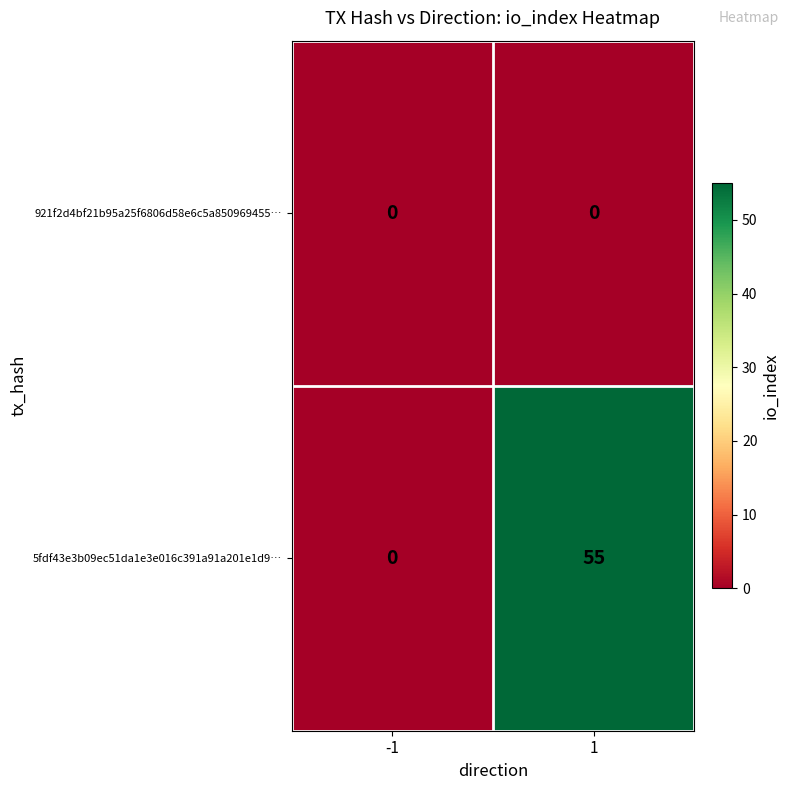

What value does the 5fdf43e3b09ec51da1e3e016c391a91a201e1d9… series have at 1, to the nearest 10?

60